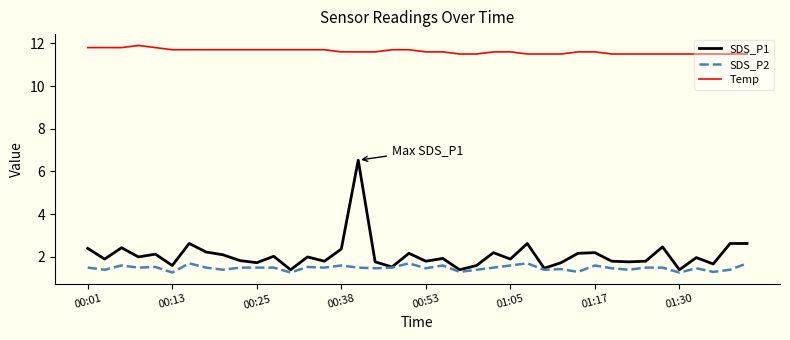

Which series has the widest spread of values?

SDS_P1